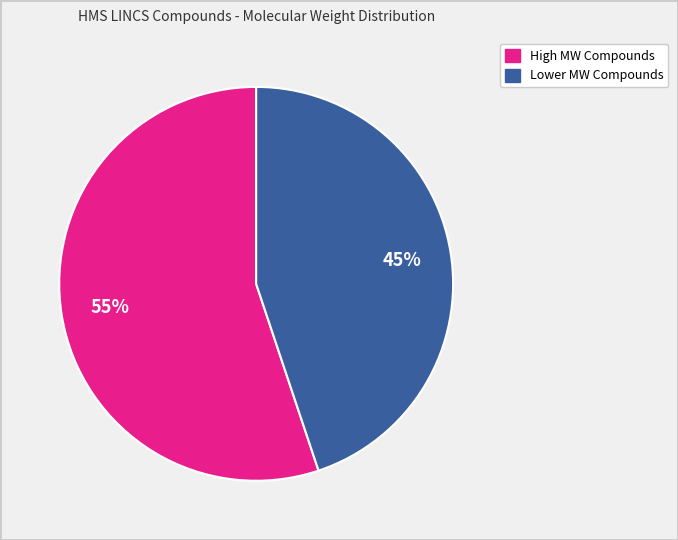

Is there a majority slice in this chart?

Yes